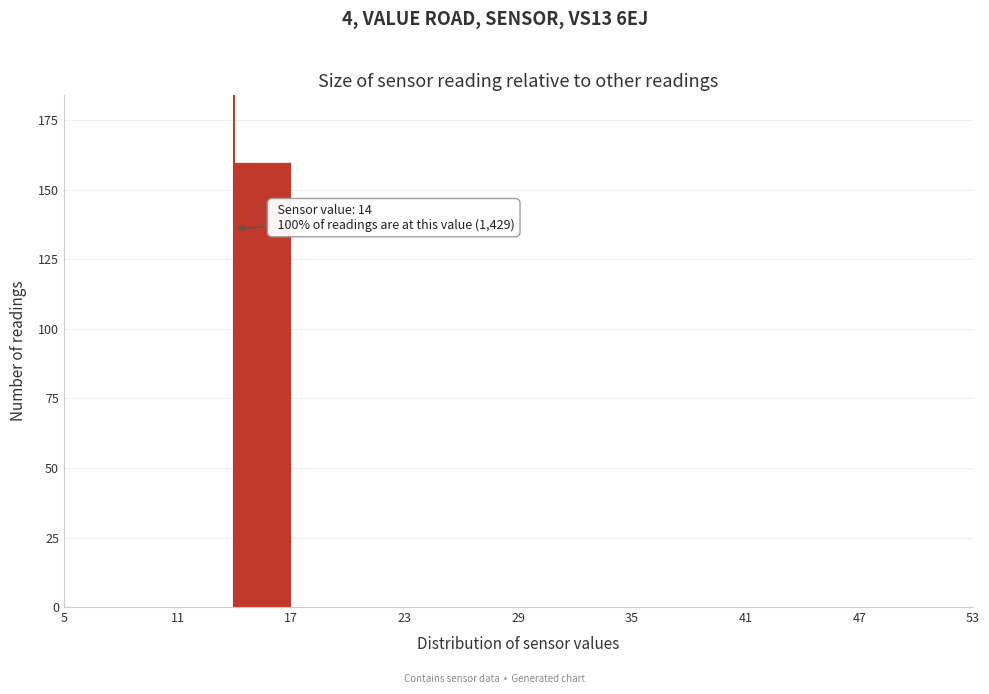

Around what value on the x-axis is the tallest bar? Give the approximate position of its centre, as read against the axis.

16